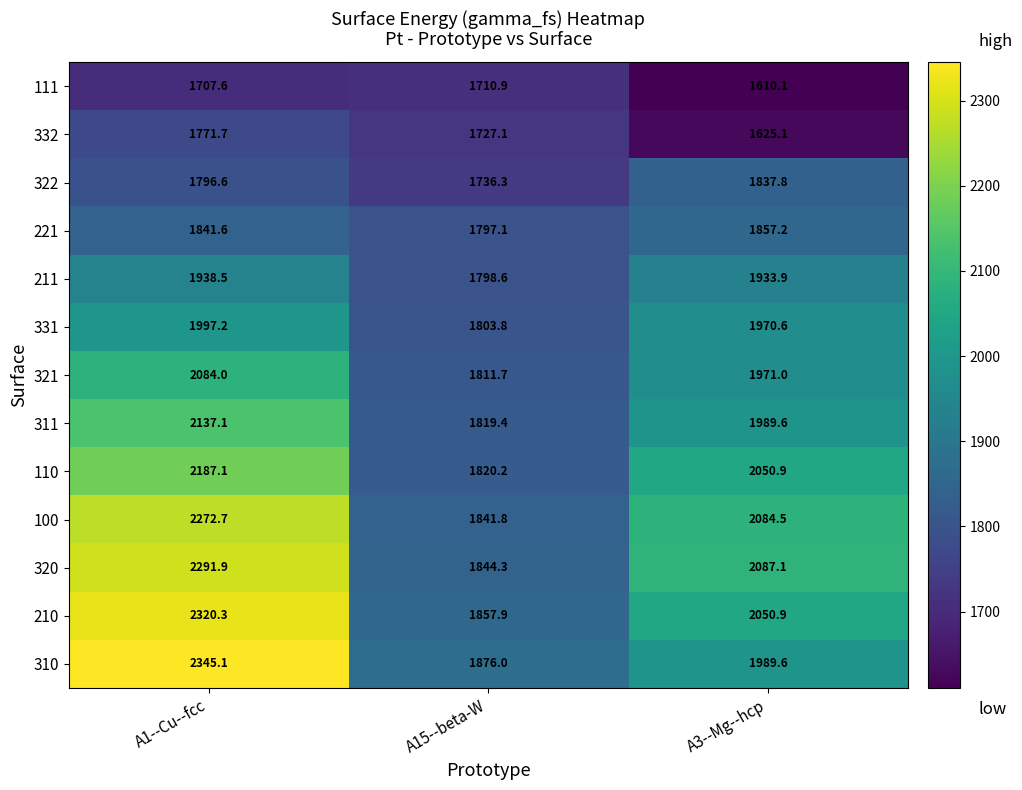

At A1--Cu--fcc, list the series in order from largest to smallest.

310, 210, 320, 100, 110, 311, 321, 331, 211, 221, 322, 332, 111